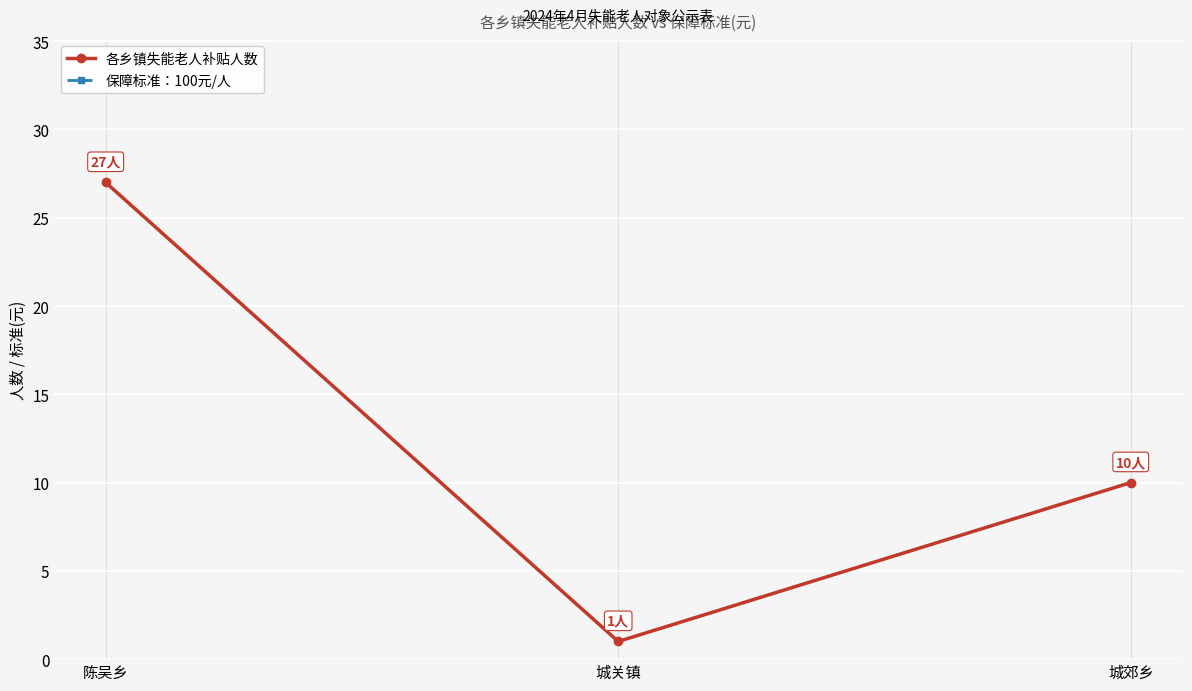

Reading left to right, transcribe all the data shown in this chart.

各乡镇失能老人补贴人数: 陈吴乡=27	城关镇=1	城郊乡=10
保障标准：100元/人: 陈吴乡=100	城关镇=100	城郊乡=100